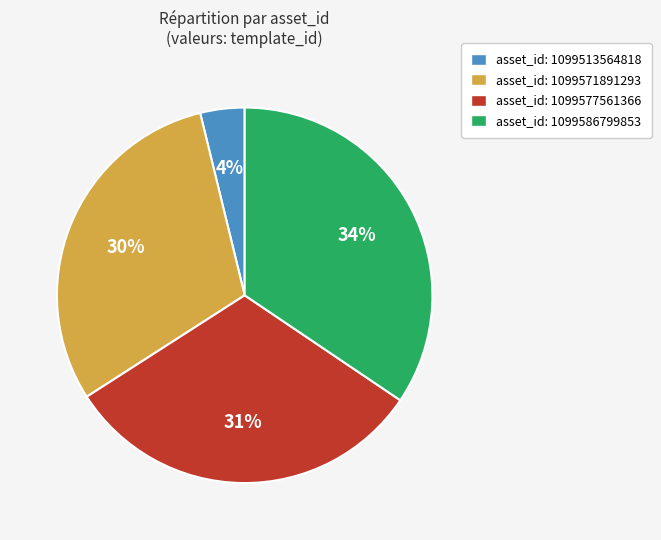

Which slice is the largest?

asset_id: 1099586799853